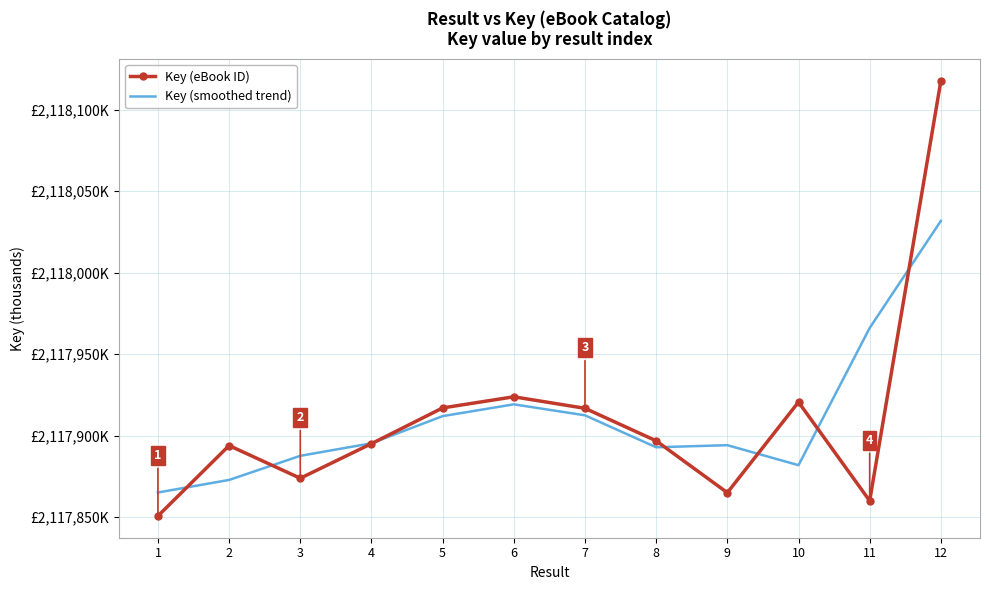

Where does the Key (eBook ID) series first go above 2117896?

5